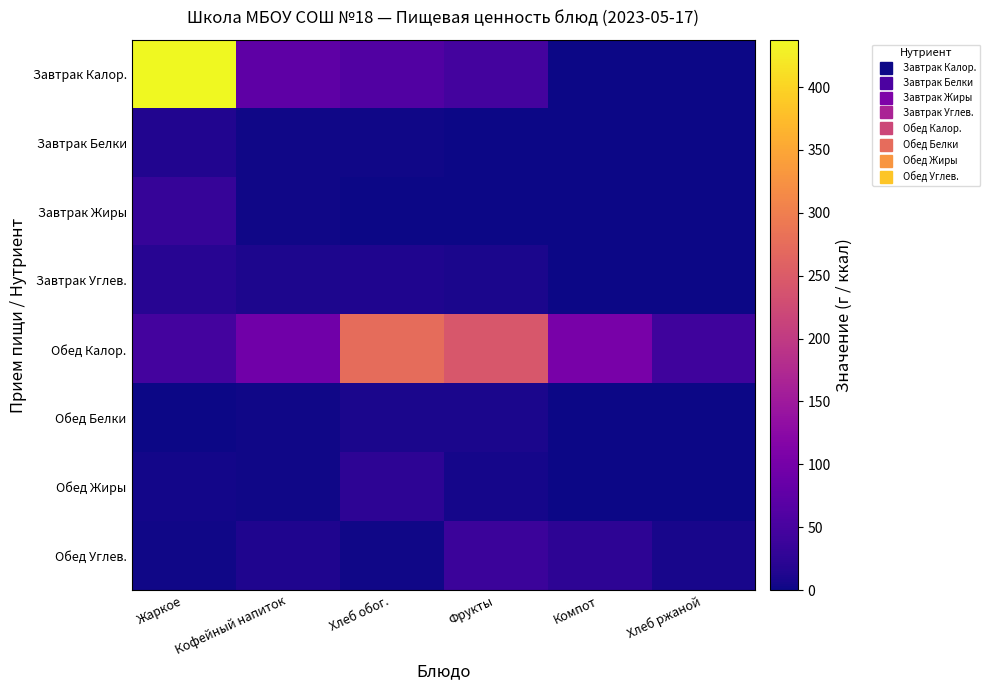

Reading left to right, extract all data points from this chart.

Завтрак Калор.: Жаркое=437.7	Кофейный напиток=74.9	Хлеб обог.=60.3	Фрукты=47.0	Компот=0.0	Хлеб ржаной=0.0
Завтрак Белки: Жаркое=14.8	Кофейный напиток=2.9	Хлеб обог.=2.3	Фрукты=0.4	Компот=0.0	Хлеб ржаной=0.0
Завтрак Жиры: Жаркое=33.7	Кофейный напиток=2.4	Хлеб обог.=0.1	Фрукты=0.4	Компот=0.0	Хлеб ржаной=0.0
Завтрак Углев.: Жаркое=18.9	Кофейный напиток=10.8	Хлеб обог.=12.7	Фрукты=9.8	Компот=0.0	Хлеб ржаной=0.0
Обед Калор.: Жаркое=47.6	Кофейный напиток=94.6	Хлеб обог.=274.5	Фрукты=243.8	Компот=103.1	Хлеб ржаной=42.0
Обед Белки: Жаркое=0.5	Кофейный напиток=2.1	Хлеб обог.=9.5	Фрукты=8.6	Компот=0.1	Хлеб ржаной=1.4
Обед Жиры: Жаркое=3.7	Кофейный напиток=2.3	Хлеб обог.=25.4	Фрукты=6.1	Компот=0.1	Хлеб ржаной=0.5
Обед Углев.: Жаркое=3.1	Кофейный напиток=13.1	Хлеб обог.=2.3	Фрукты=38.6	Компот=25.1	Хлеб ржаной=7.8